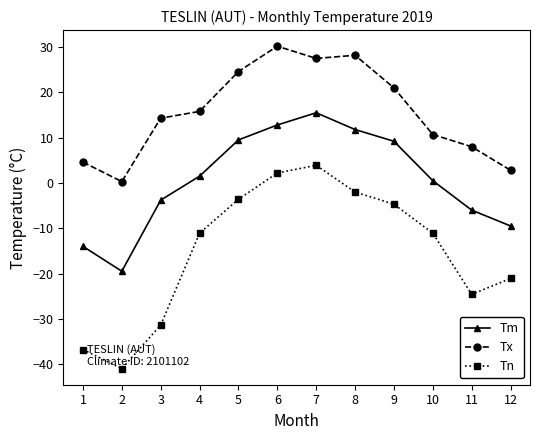

How many lines are shown in the chart?

3